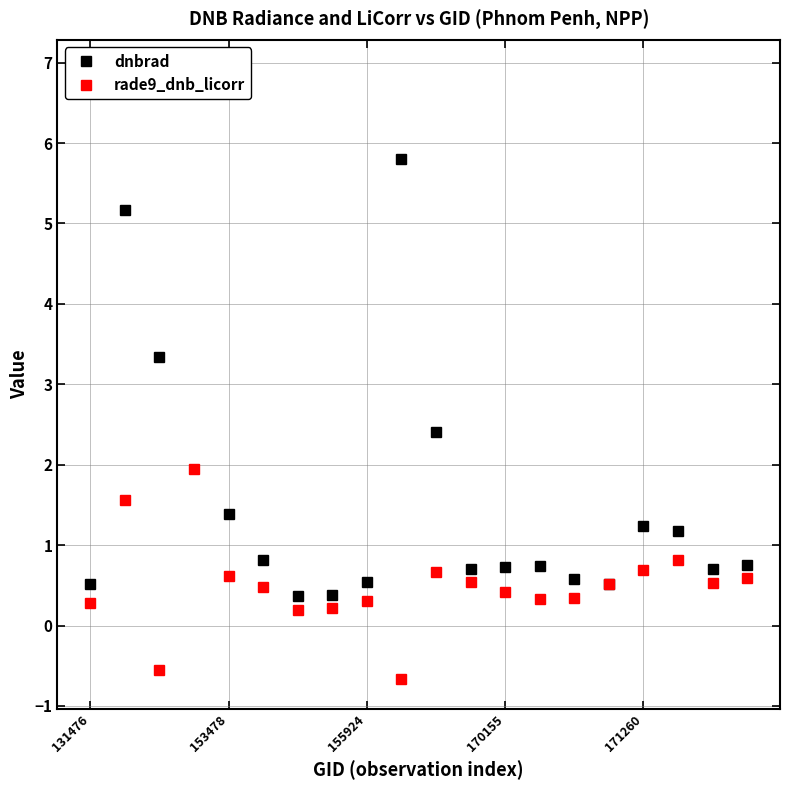

What is the maximum value for rade9_dnb_licorr?

1.9